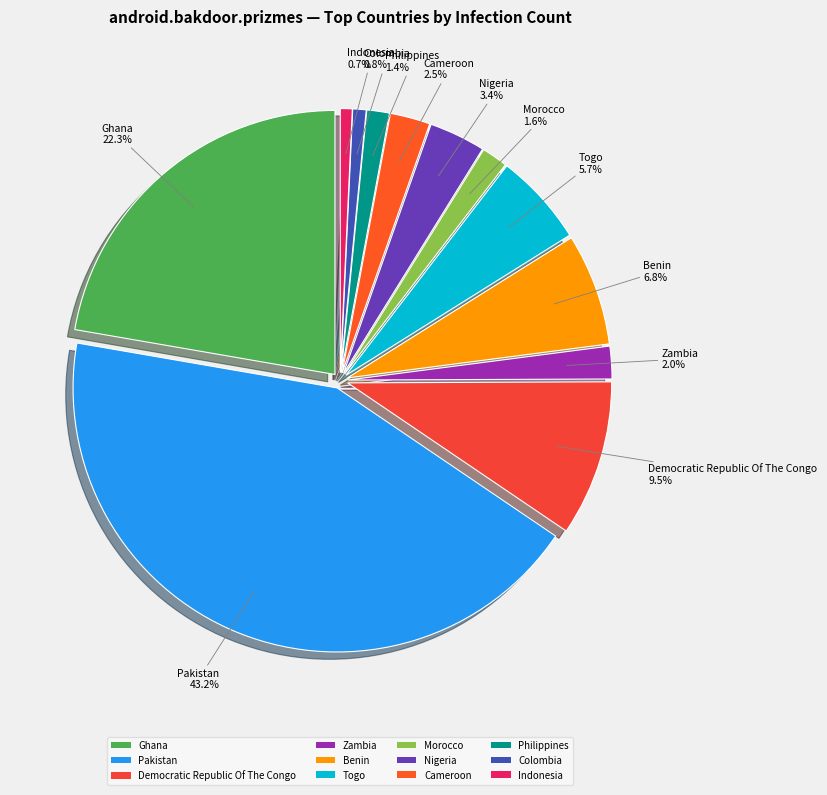

What portion of the pie excludes Democratic Republic Of The Congo?

90.5%